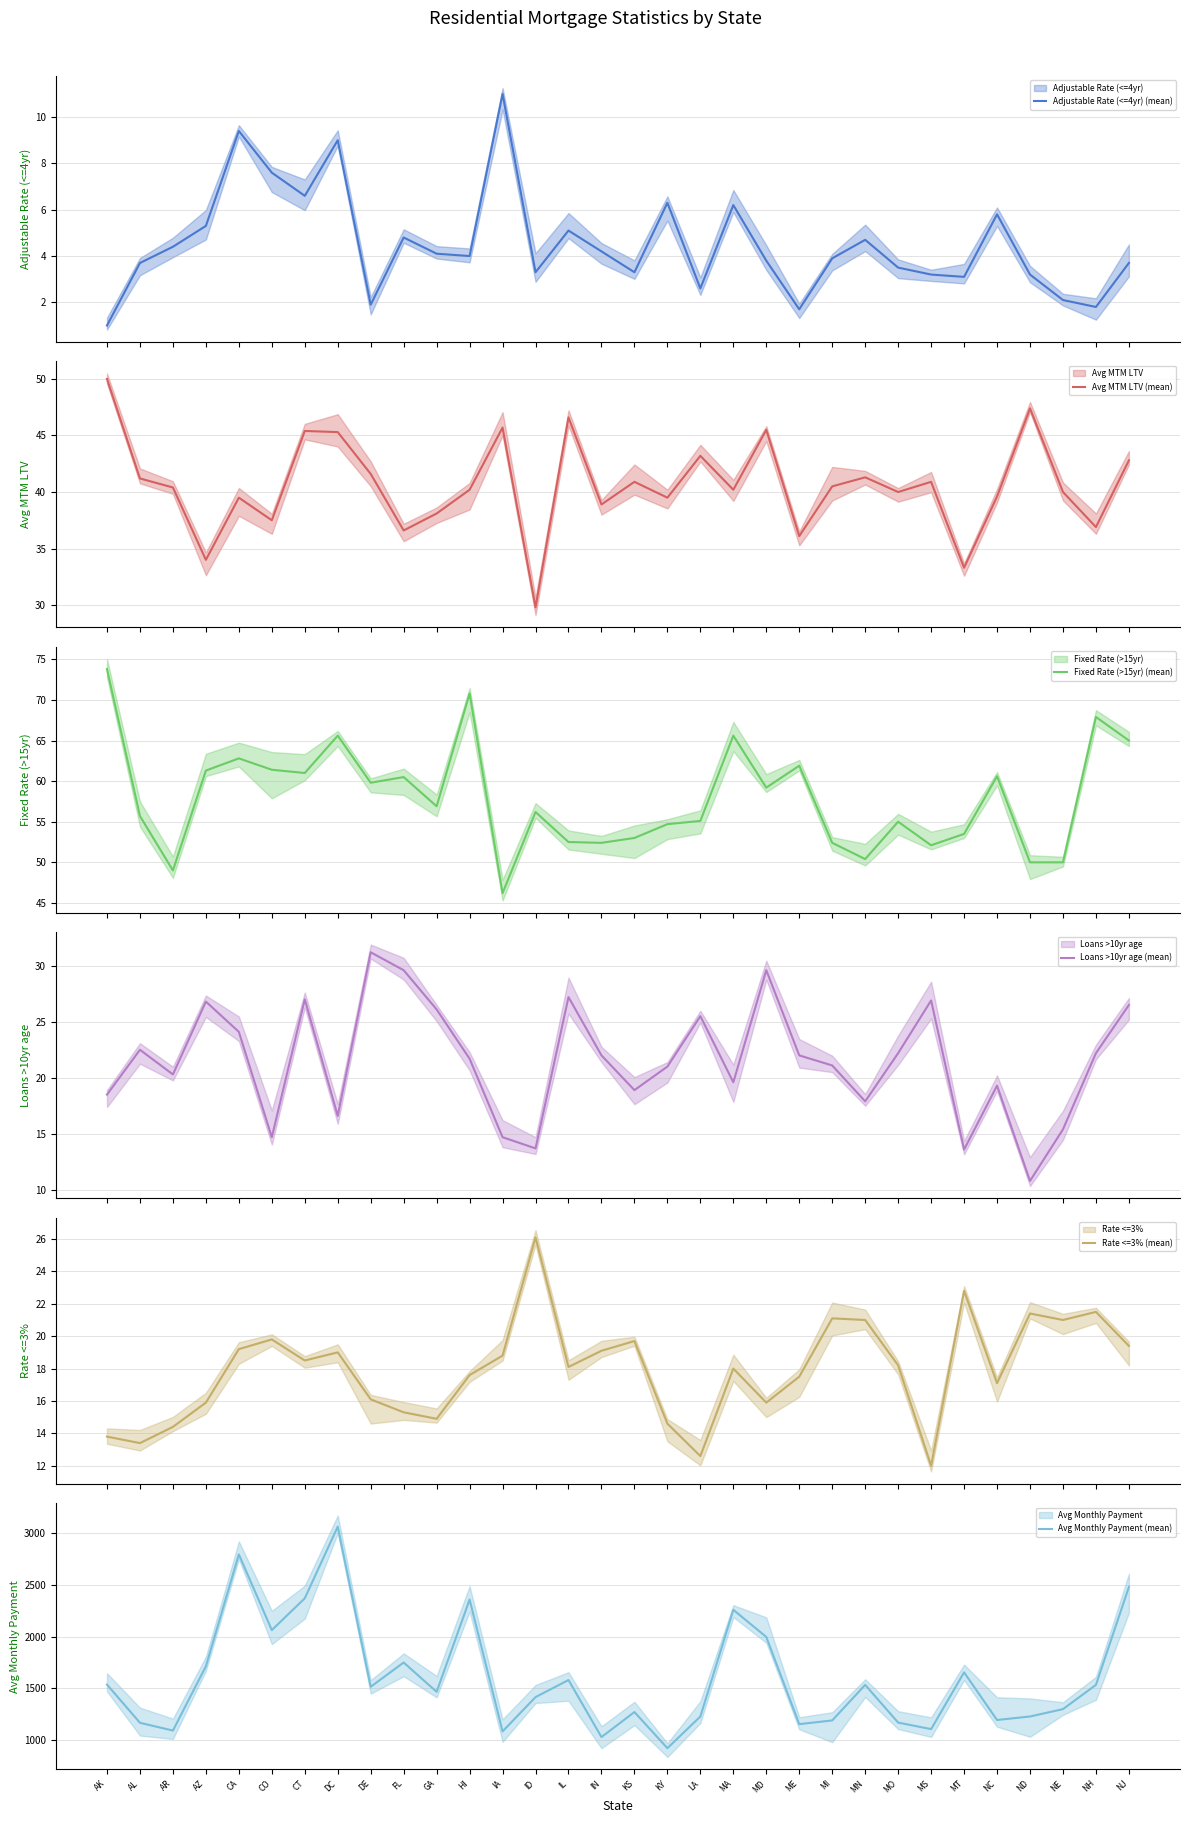

True or false: Adjustable Rate (<=4yr) (mean) and Rate <=3% (mean) intersect in this chart.

False